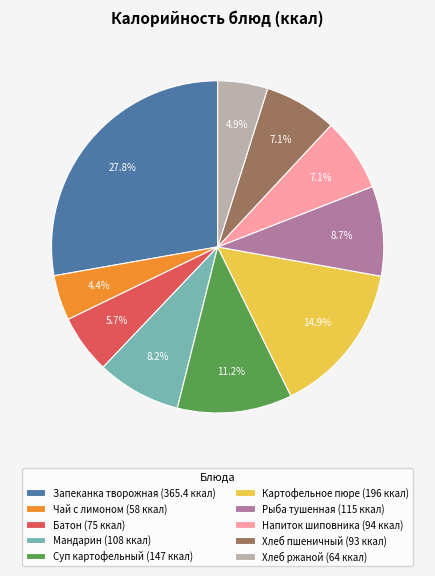

To the nearest percent, what portion does Запеканка творожная represent?

28%